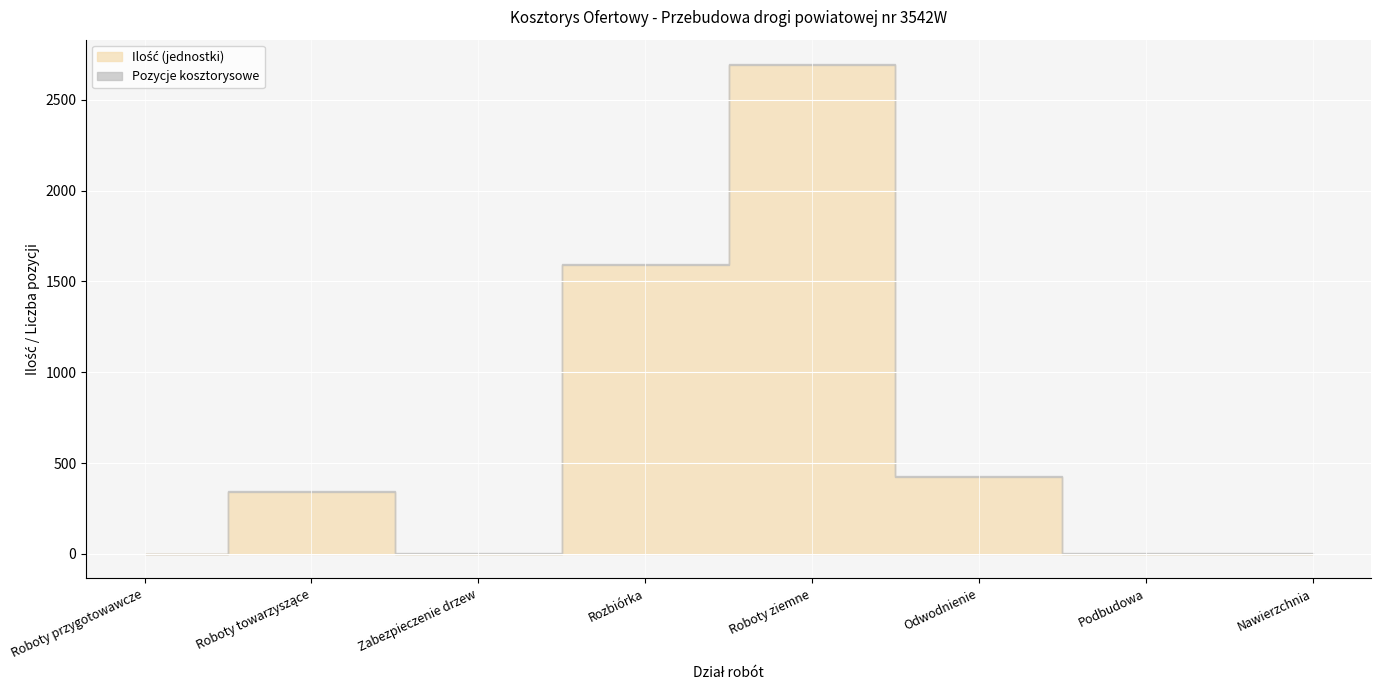

How many lines are shown in the chart?

2